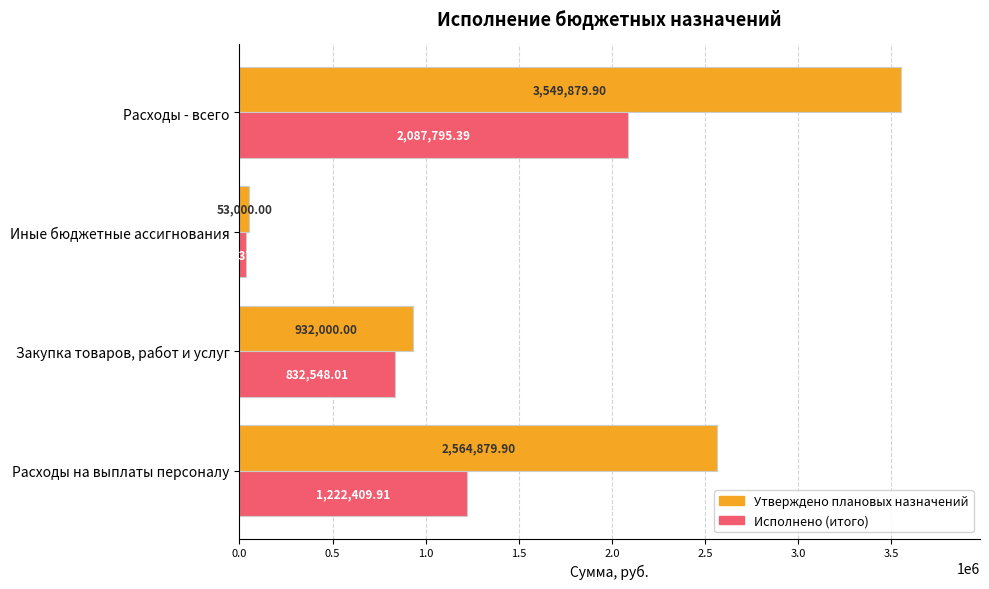

Where is Утверждено плановых назначений nearest to the value 1801439?

Расходы на выплаты персоналу